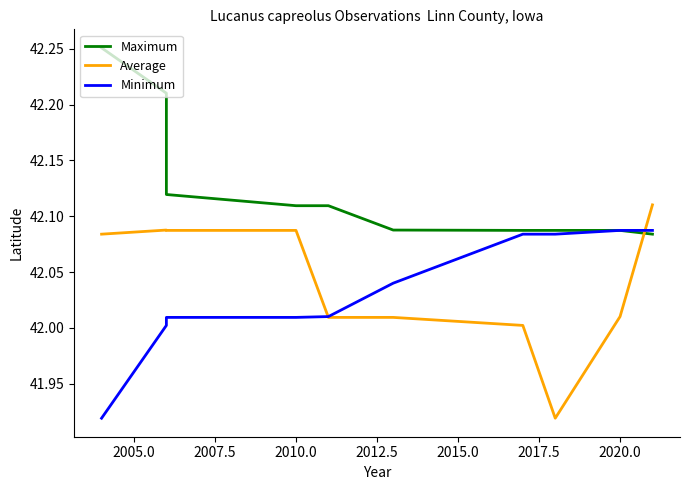

What is the value of the Maximum point at the 5th from the left?

42.1